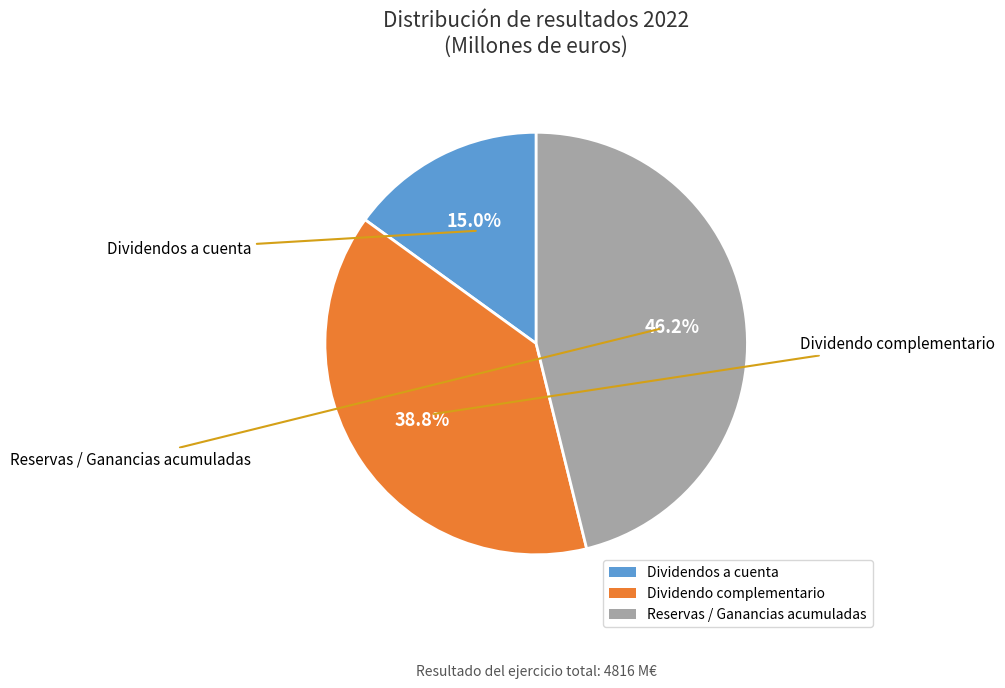

To the nearest percent, what is the average slice percentage?

33%